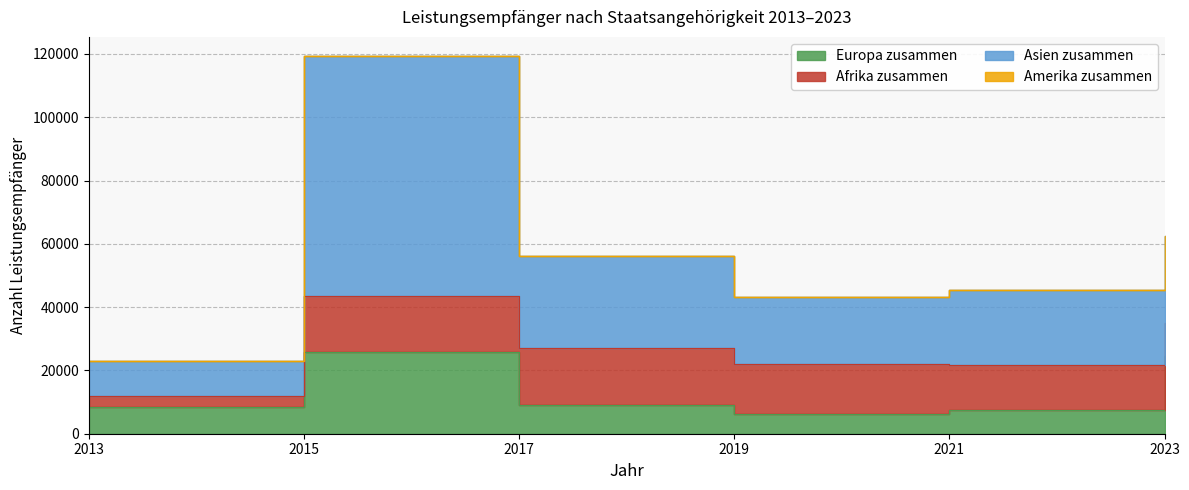

The Asien zusammen series shows 27764 at 2021. True or false?

False